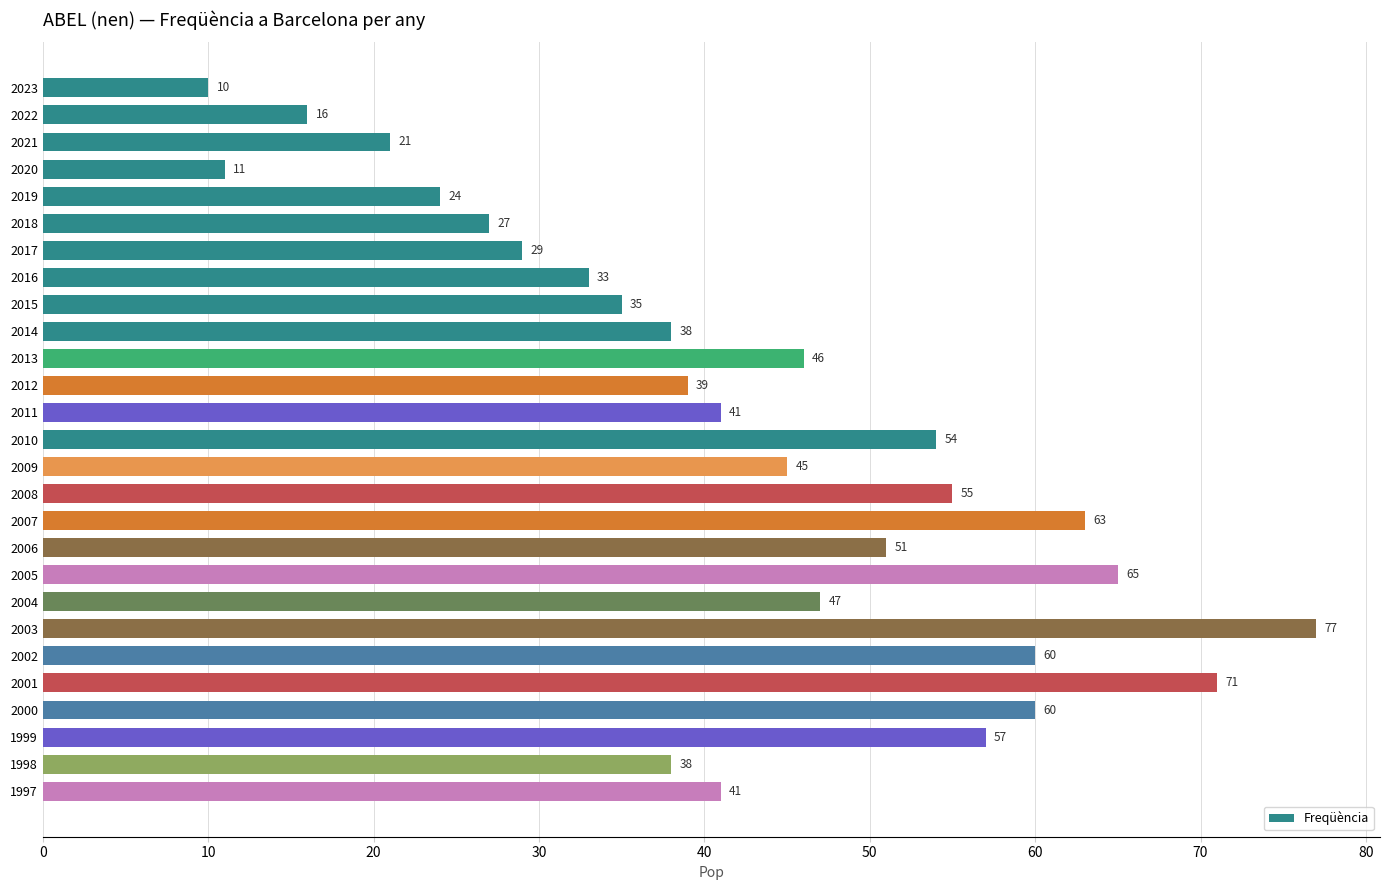

Approximately how many times larger is the value at 2017 compared to 2004?

0.6